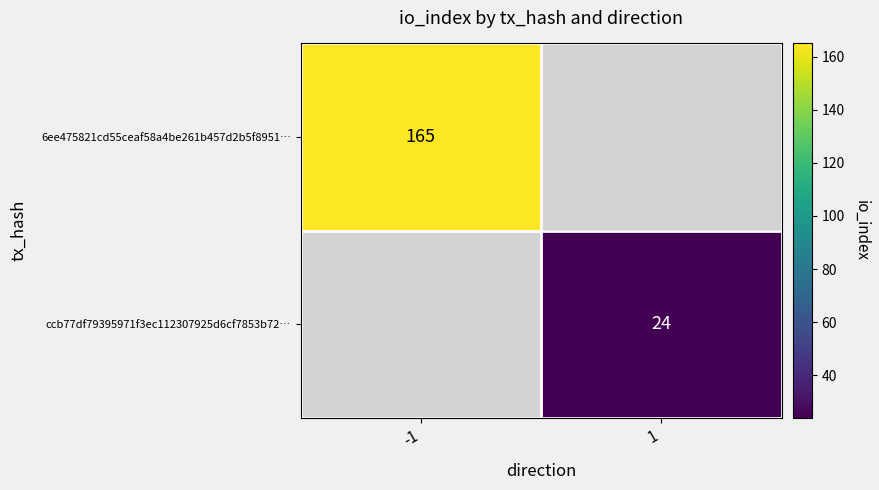

At how many categories does at least one series exceed 161?

1